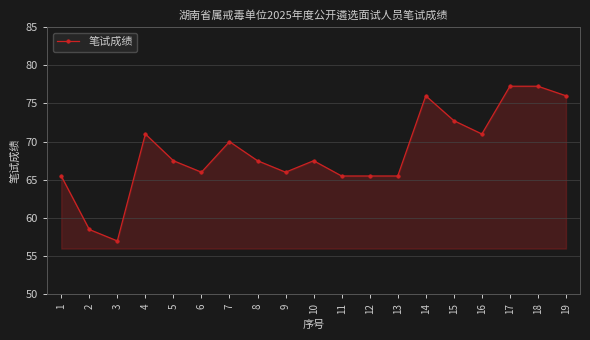

Where is the first local maximum?

4